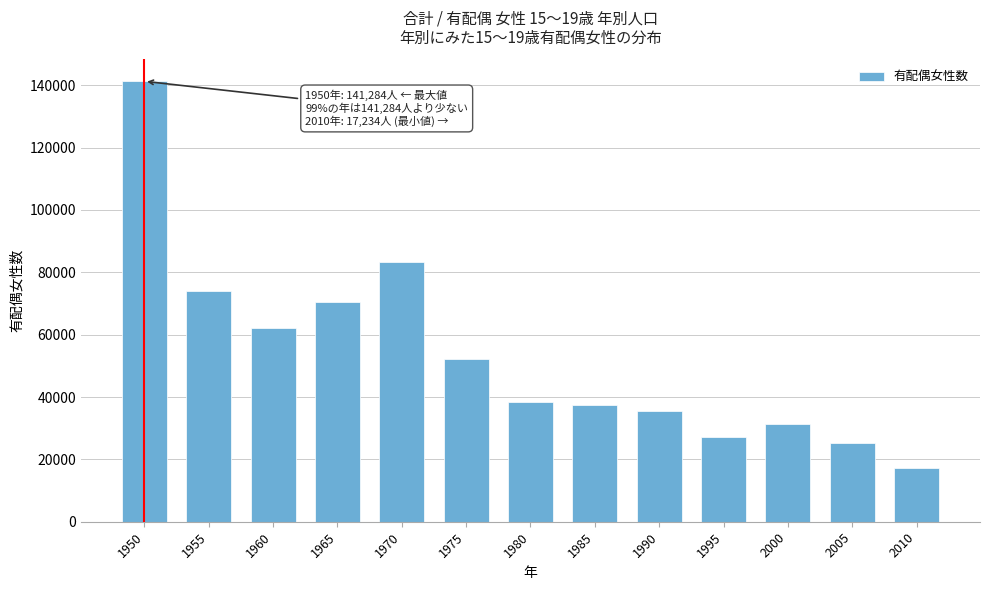

Reading left to right, what are all the values shown in this chart?

141284	74107	62035	70567	83413	52339	38381	37465	35493	27105	31216	25296	17234